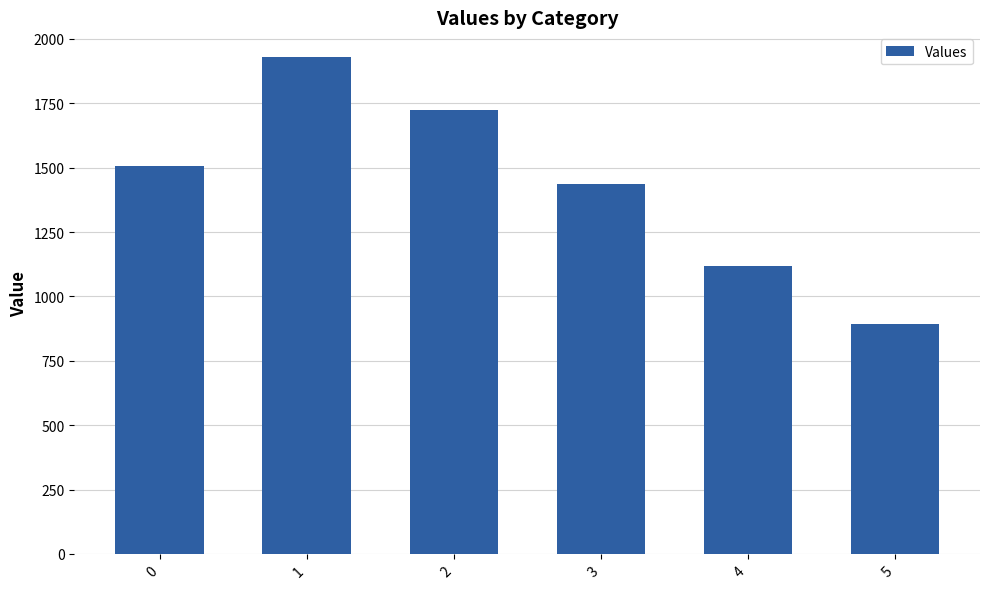

Count the values in the range 1118 to 1725.

4